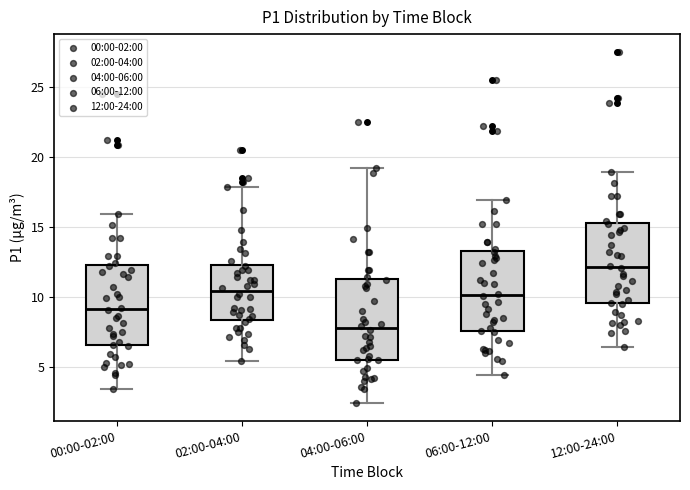

Reading left to right, read every box against the y-axis: the position of its median line, the range the box covers, and the ends of its whiskers. The values are not printed on the chart, so give them approximately, as read against the axis.

00:00-02:00: median 9.0, box 6.5 to 12.5, whiskers 3.5 to 16.0
02:00-04:00: median 10.5, box 8.5 to 12.5, whiskers 5.5 to 18.0
04:00-06:00: median 8.0, box 5.5 to 11.5, whiskers 2.5 to 19.0
06:00-12:00: median 10.0, box 7.5 to 13.5, whiskers 4.5 to 17.0
12:00-24:00: median 12.0, box 9.5 to 15.5, whiskers 6.5 to 19.0